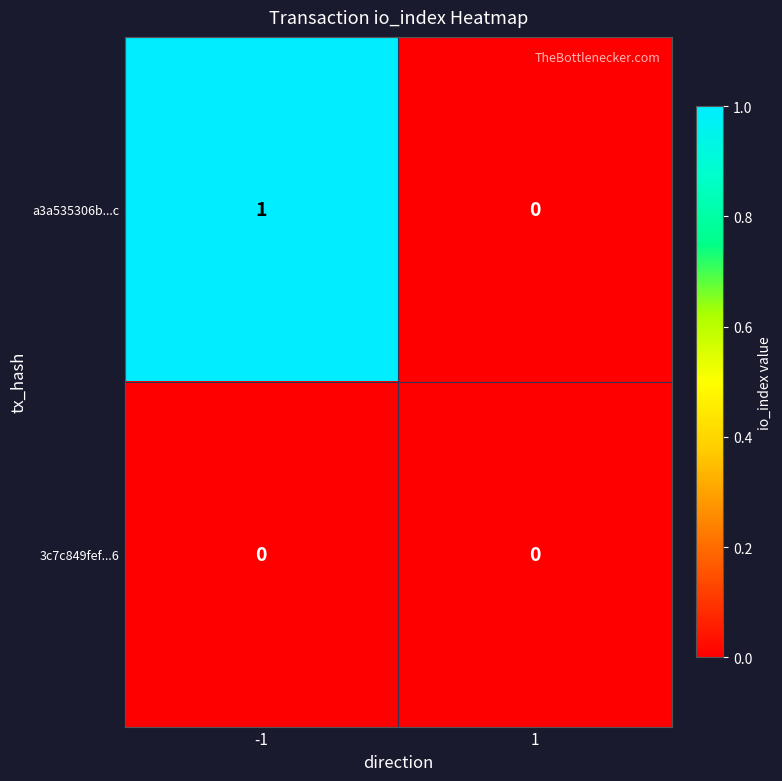

At -1, list the series in order from largest to smallest.

a3a535306b...c, 3c7c849fef...6